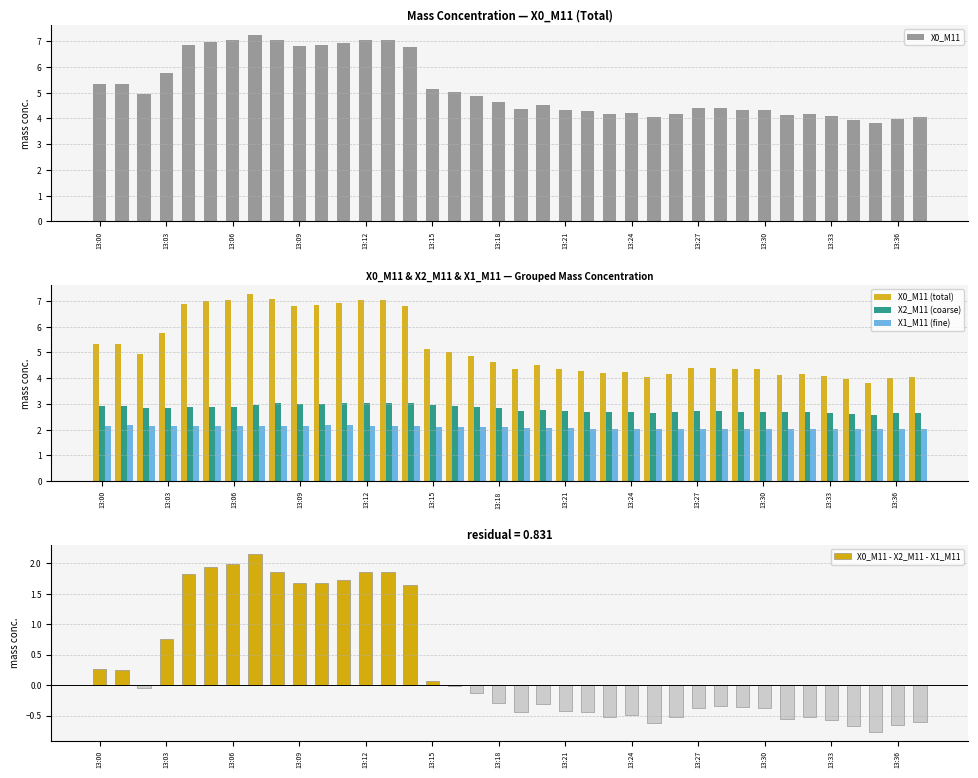

What is the lowest value of the X0_M11 - X2_M11 - X1_M11 series?

-0.8